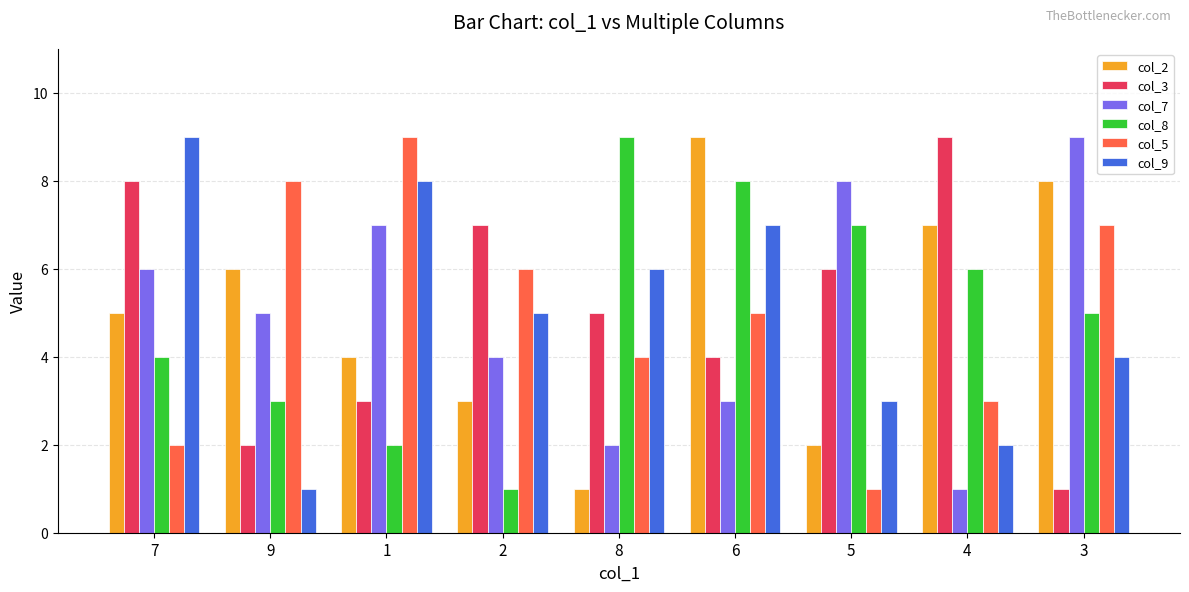

How many bars are there in each group?

6